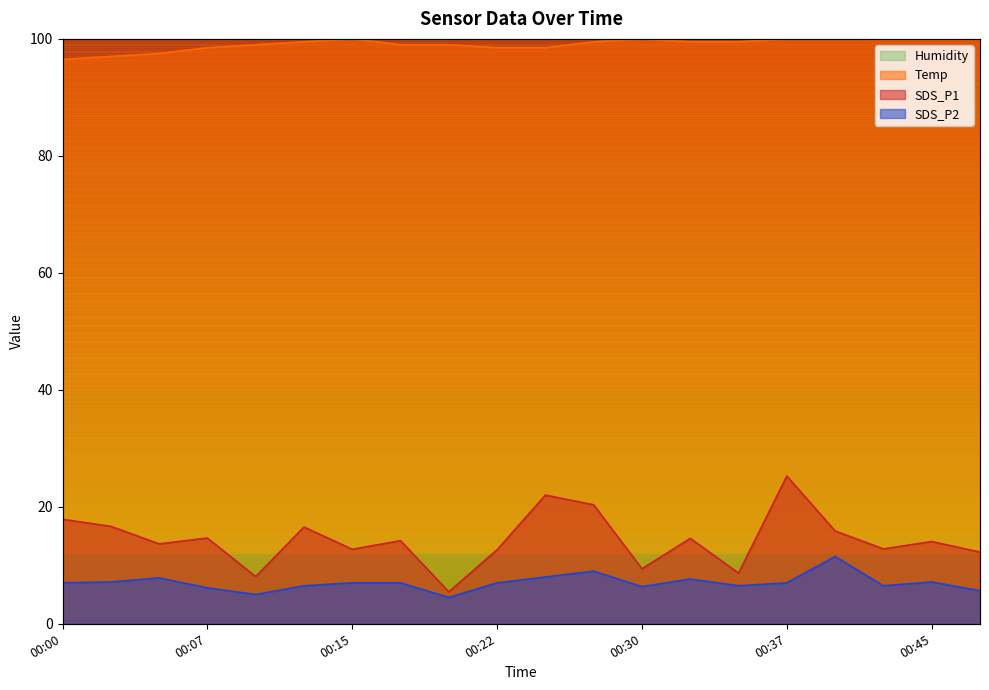

In Temp, how many points are higher than both neighbors (excluding endpoints)?

2